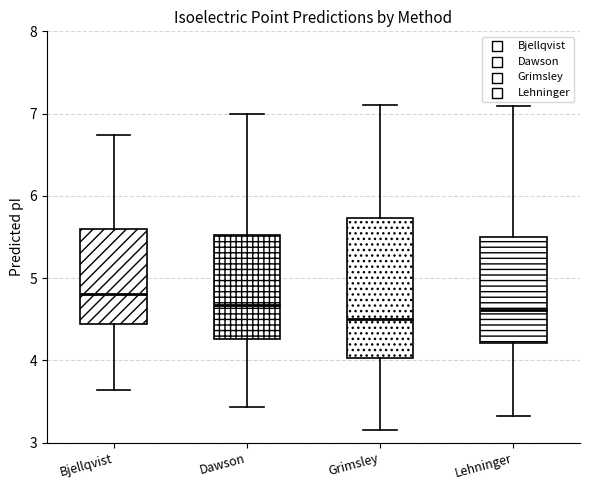

Which box has the highest median line?

Bjellqvist